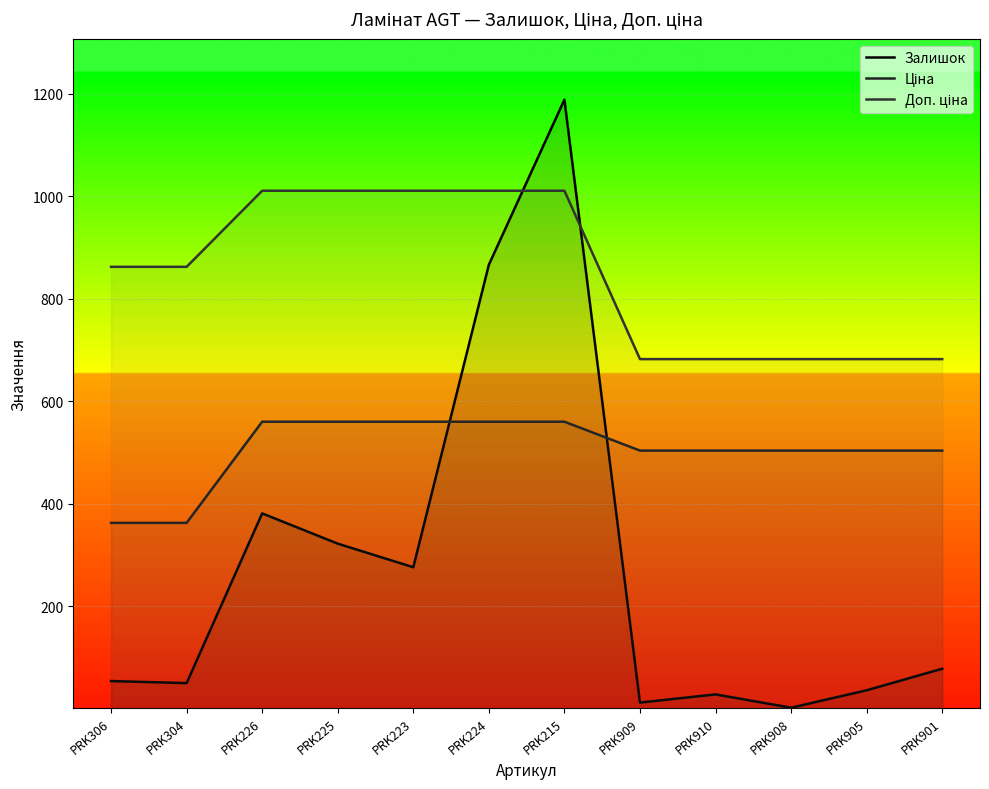

Rank the series by their average value, from lowest to highest.

Залишок, Ціна, Доп. ціна